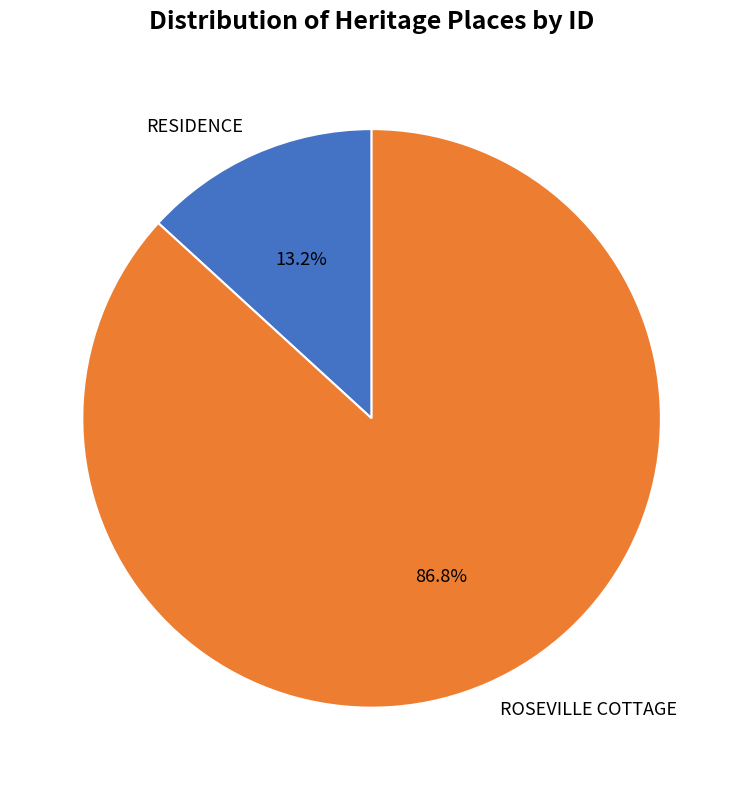

Which slice is the smallest?

RESIDENCE